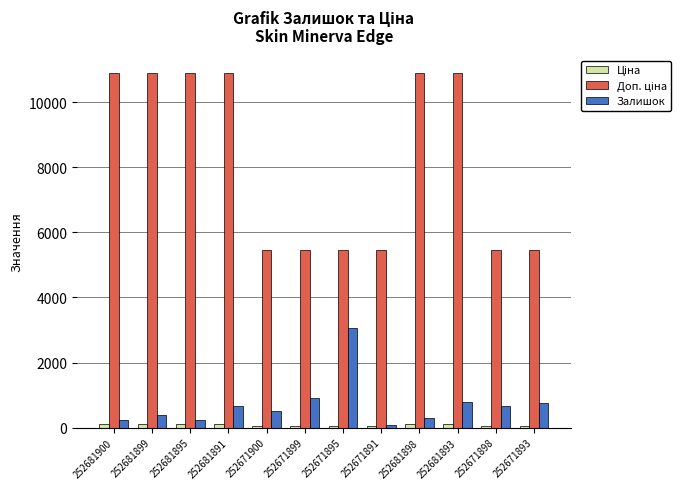

What is the difference between the maximum and second lowest values in the Залишок series?

2820.0